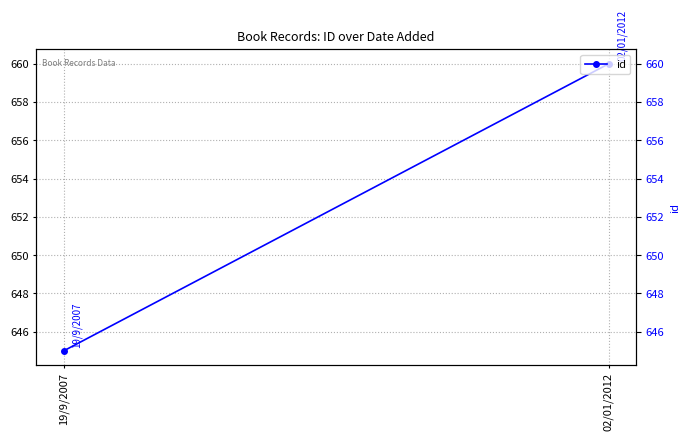

The value at 02/01/2012 is 354. True or false?

False